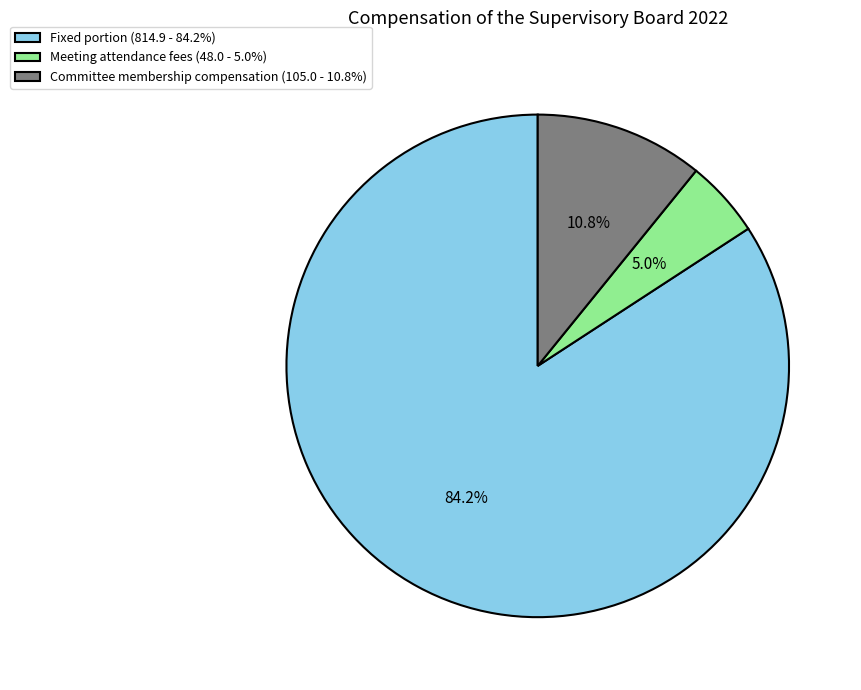

To the nearest percent, what percentage of the pie is Meeting attendance fees?

5%